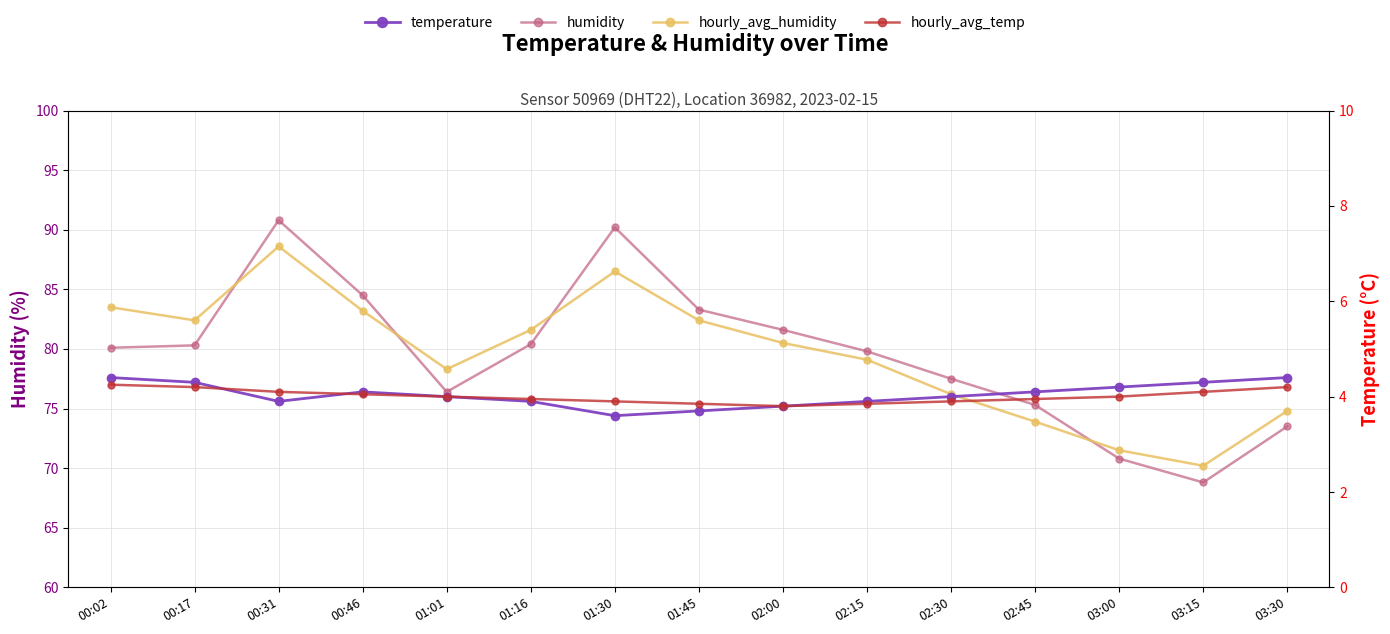

What is the difference between the highest and lowest values at 02:00?

77.8